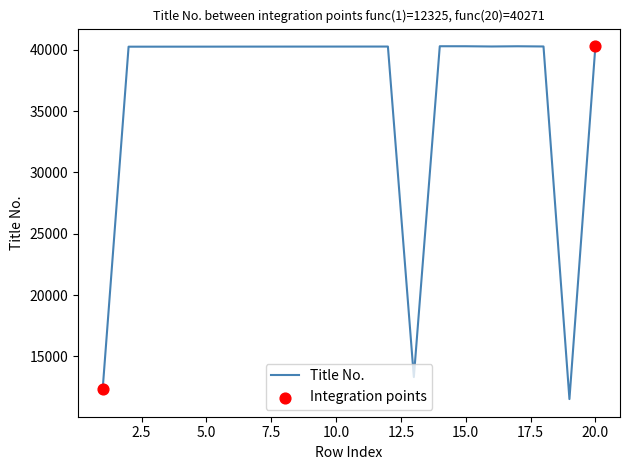

What is the greatest value displayed?

40292